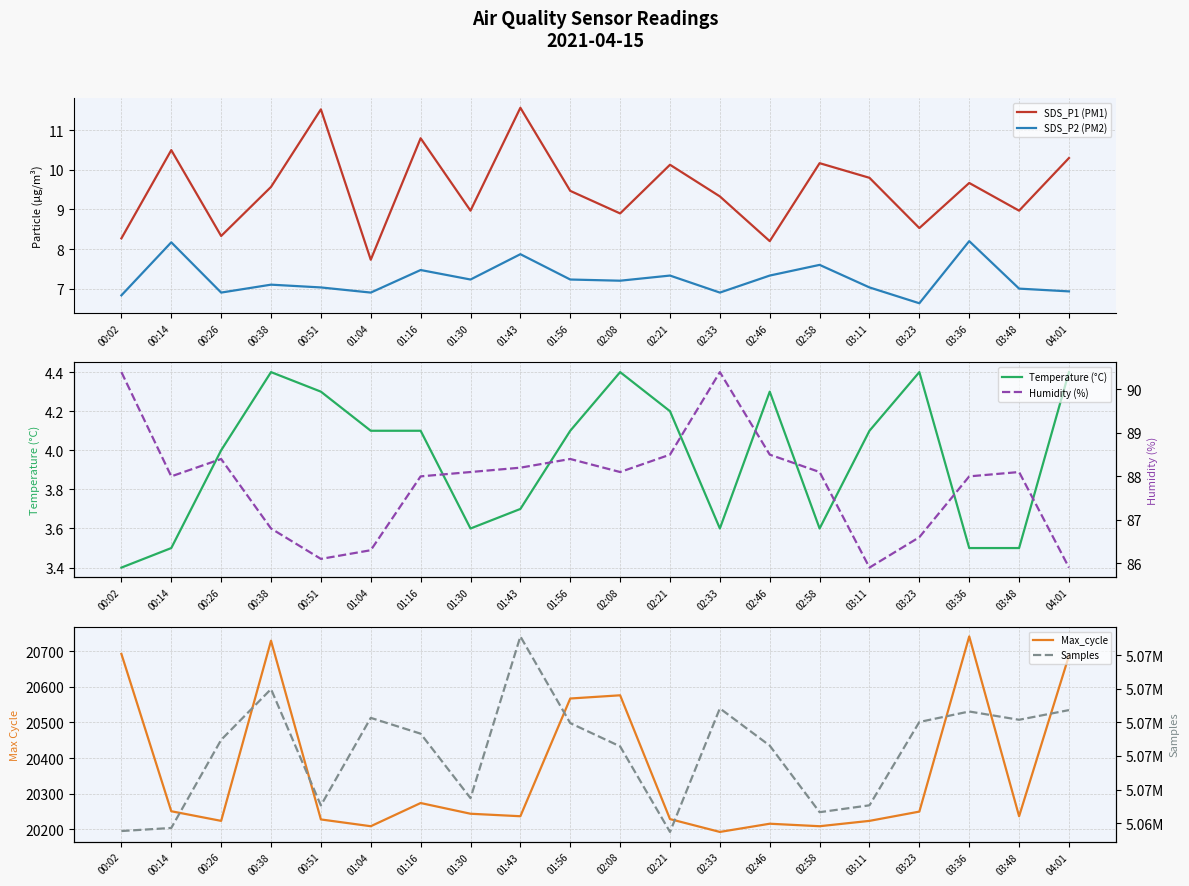

Is this an area chart (filled region under the line)?

No